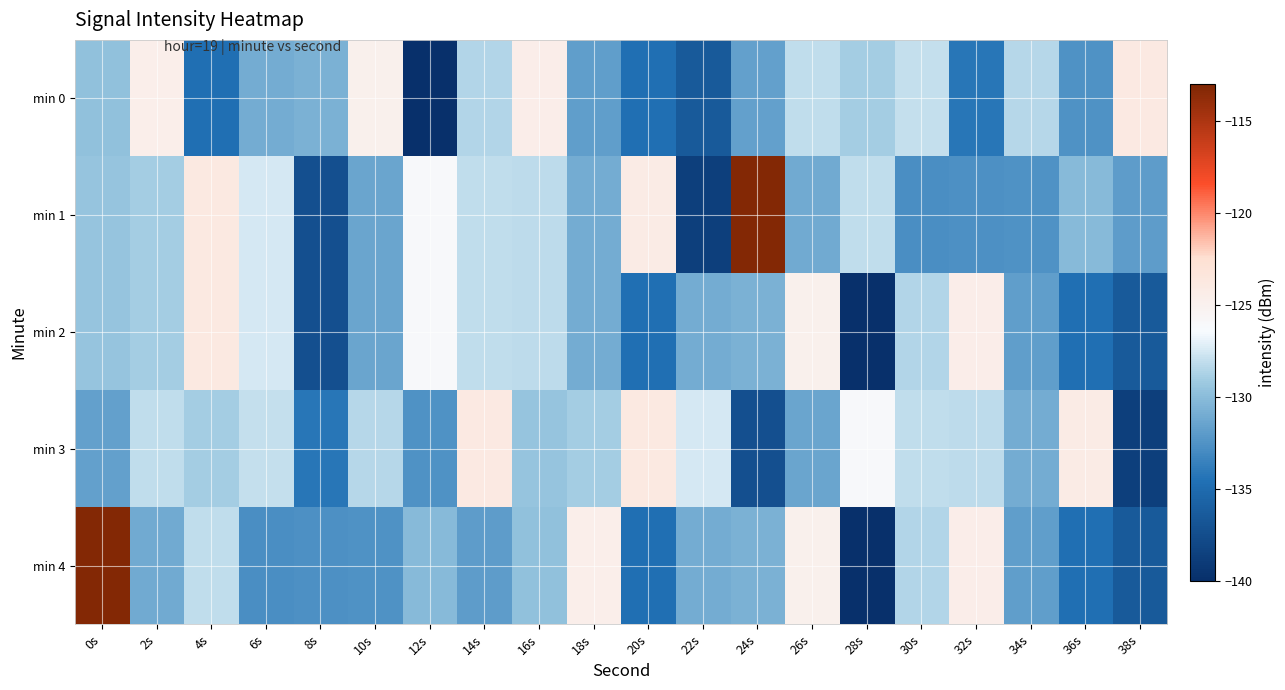

Reading left to right, transcribe all the data shown in this chart.

min 0: 0s=-129.7	2s=-124.6	4s=-134.6	6s=-131.0	8s=-130.6	10s=-124.8	12s=-140.1	14s=-128.6	16s=-124.5	18s=-131.9	20s=-134.7	22s=-136.5	24s=-131.7	26s=-128.2	28s=-129.0	30s=-128.1	32s=-134.2	34s=-128.4	36s=-132.6	38s=-123.9
min 1: 0s=-129.5	2s=-129.0	4s=-123.8	6s=-127.5	8s=-137.3	10s=-131.4	12s=-126.1	14s=-128.2	16s=-128.2	18s=-131.0	20s=-124.2	22s=-138.7	24s=-113.3	26s=-131.1	28s=-128.1	30s=-132.8	32s=-132.7	34s=-132.5	36s=-130.1	38s=-131.9
min 2: 0s=-129.5	2s=-129.0	4s=-123.8	6s=-127.5	8s=-137.3	10s=-131.4	12s=-126.1	14s=-128.2	16s=-128.2	18s=-131.0	20s=-134.6	22s=-131.0	24s=-130.6	26s=-124.8	28s=-140.1	30s=-128.6	32s=-124.5	34s=-131.9	36s=-134.7	38s=-136.5
min 3: 0s=-131.7	2s=-128.2	4s=-129.0	6s=-128.1	8s=-134.2	10s=-128.4	12s=-132.6	14s=-123.9	16s=-129.5	18s=-129.0	20s=-123.8	22s=-127.5	24s=-137.3	26s=-131.4	28s=-126.1	30s=-128.2	32s=-128.2	34s=-131.0	36s=-124.2	38s=-138.7
min 4: 0s=-113.3	2s=-131.1	4s=-128.1	6s=-132.8	8s=-132.7	10s=-132.5	12s=-130.1	14s=-131.9	16s=-129.7	18s=-124.6	20s=-134.6	22s=-131.0	24s=-130.6	26s=-124.8	28s=-140.1	30s=-128.6	32s=-124.5	34s=-131.9	36s=-134.7	38s=-136.5